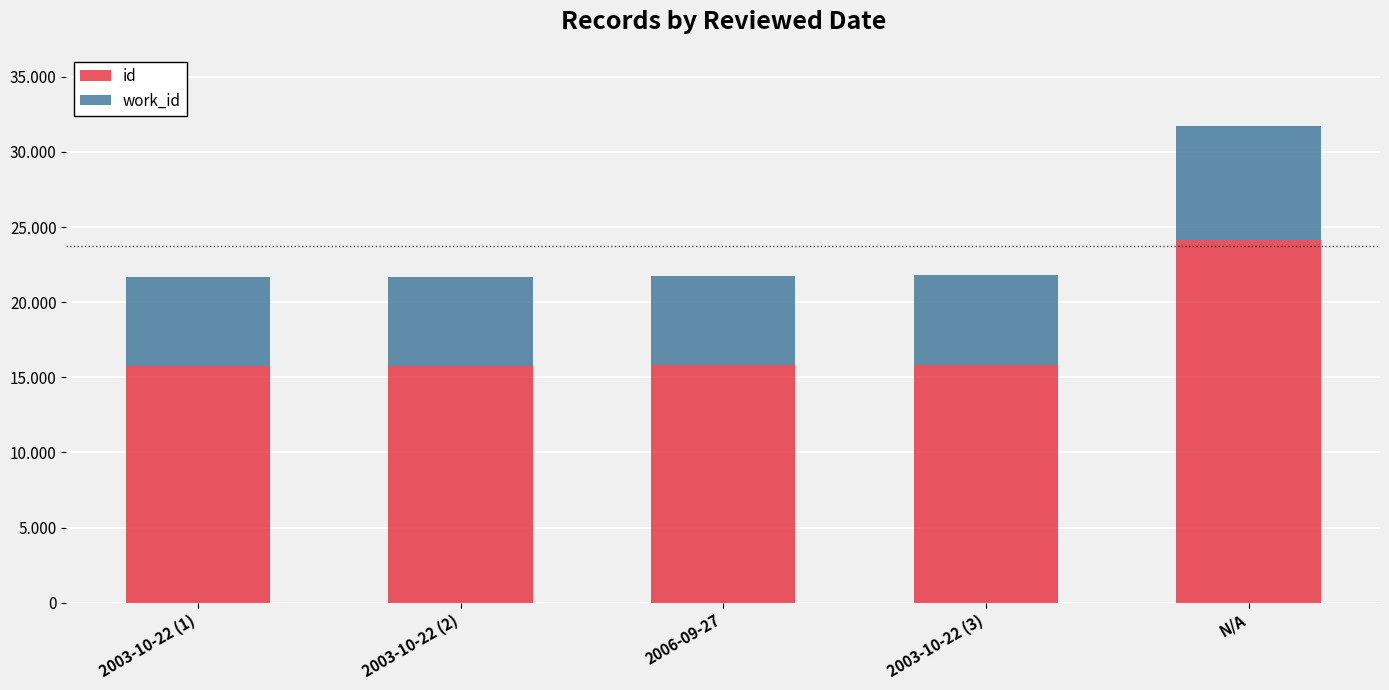

The work_id series shows 7956 at 2003-10-22 (3). True or false?

False